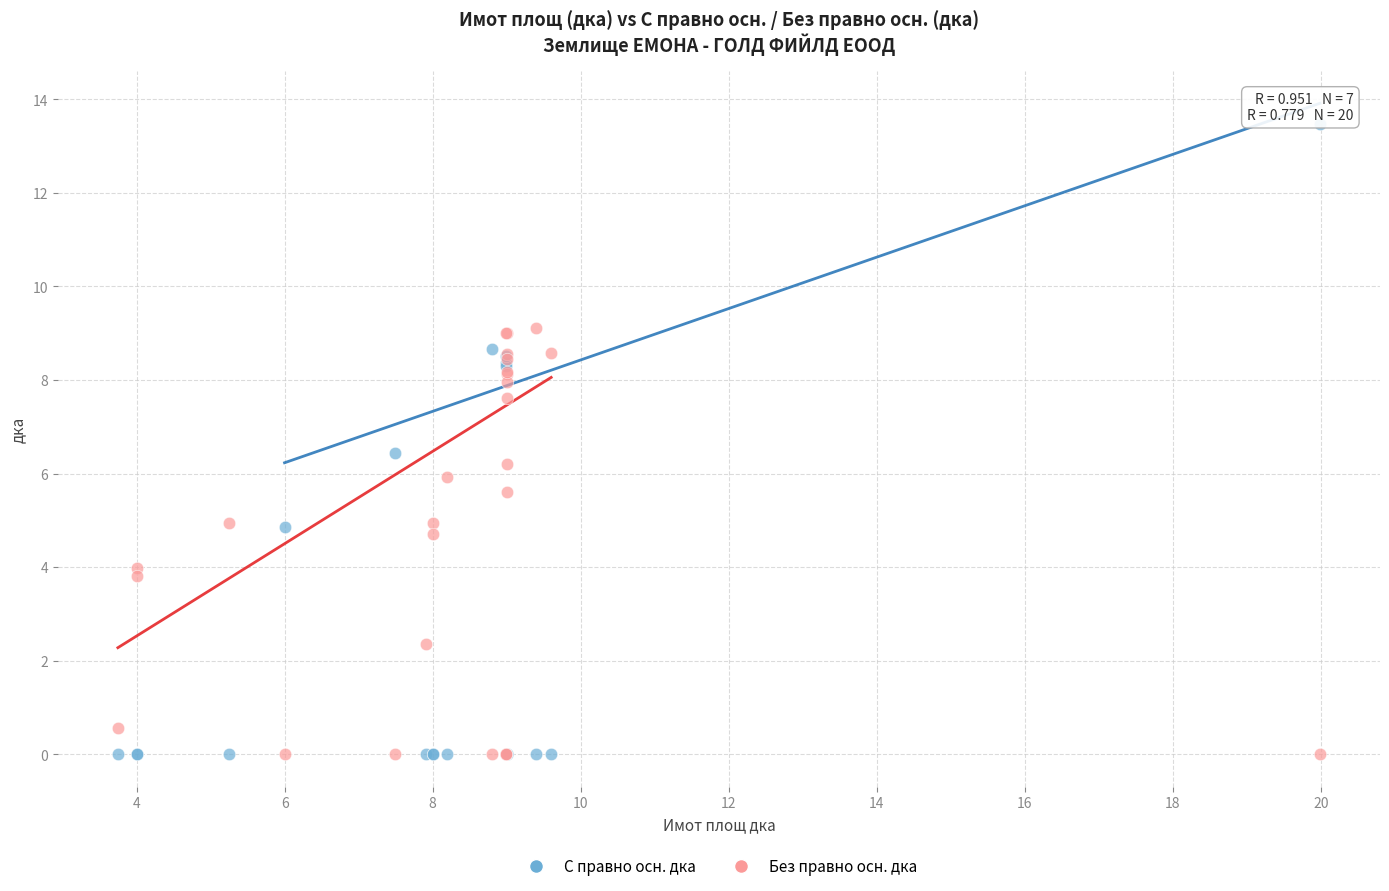

Which series reaches the maximum Y coordinate?

С правно осн. дка